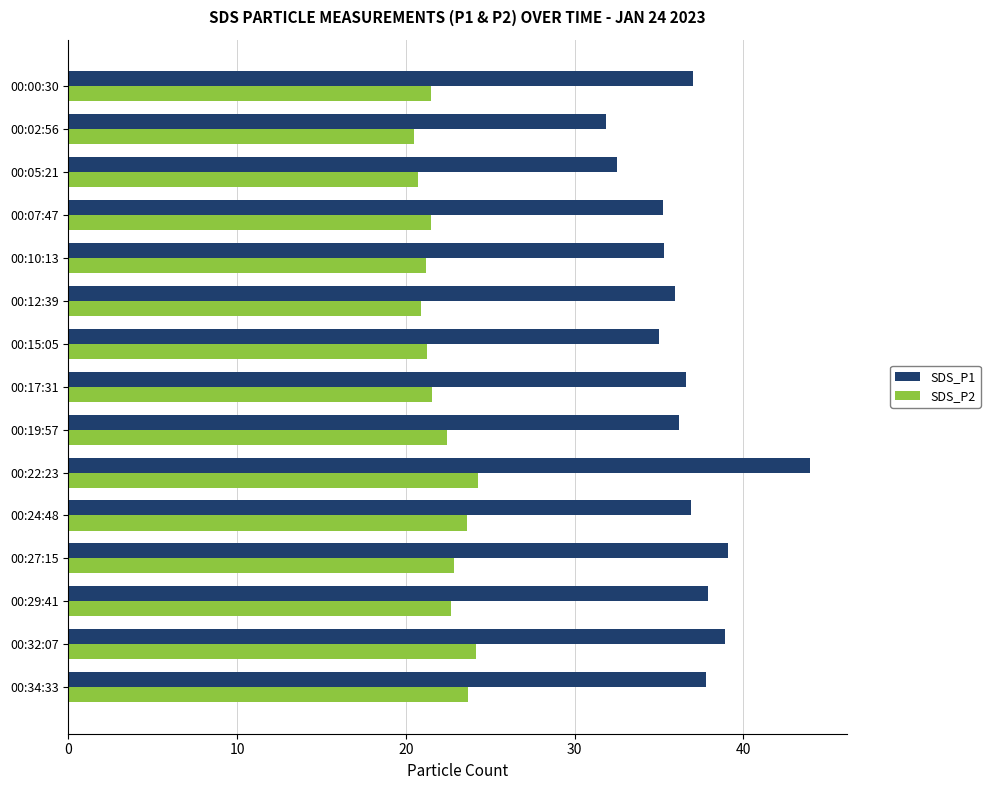

Which series has the largest total across all categories?

SDS_P1